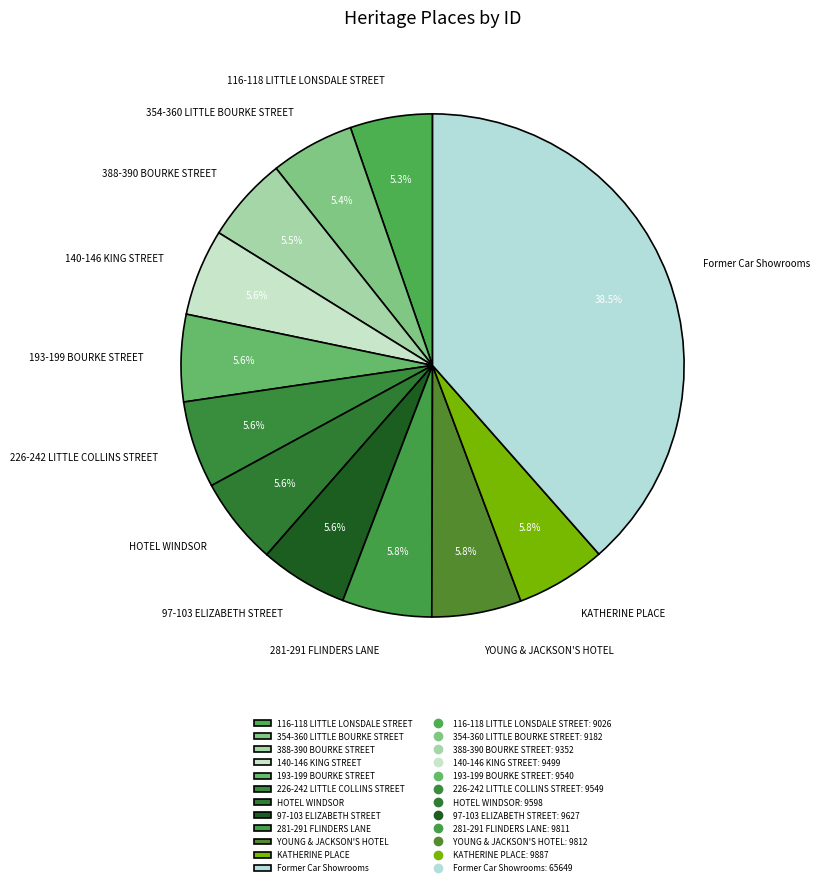

Does any single category account for the majority?

No